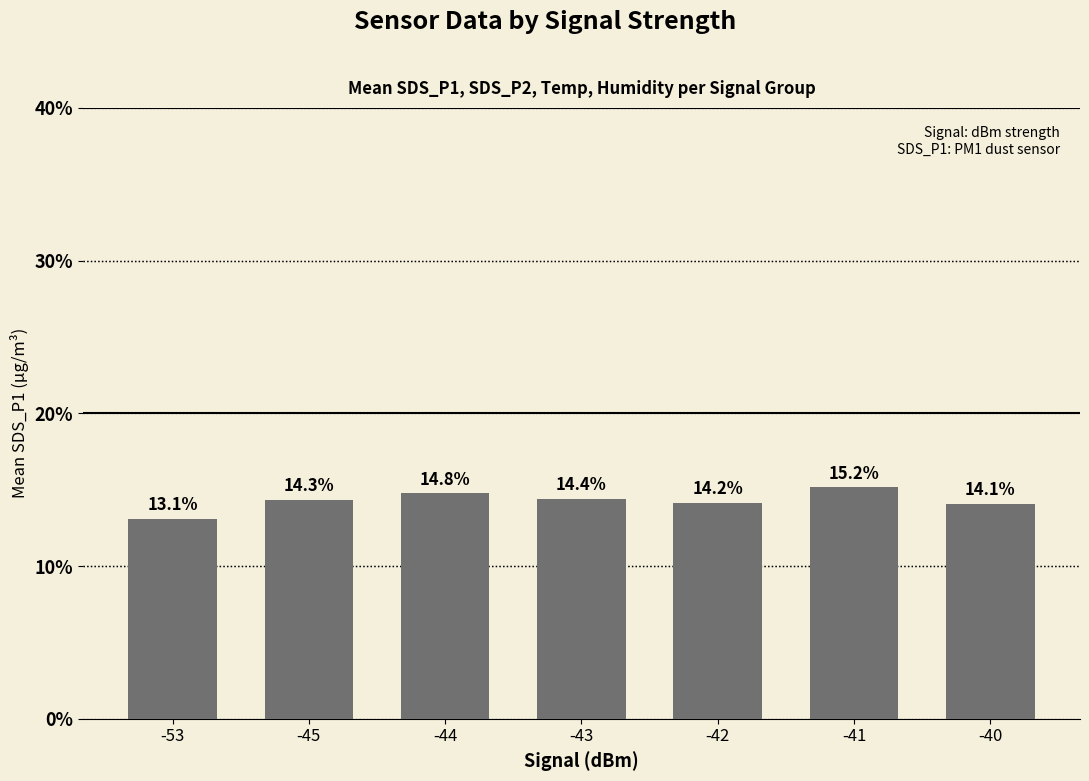

How many bars are there in total?

7